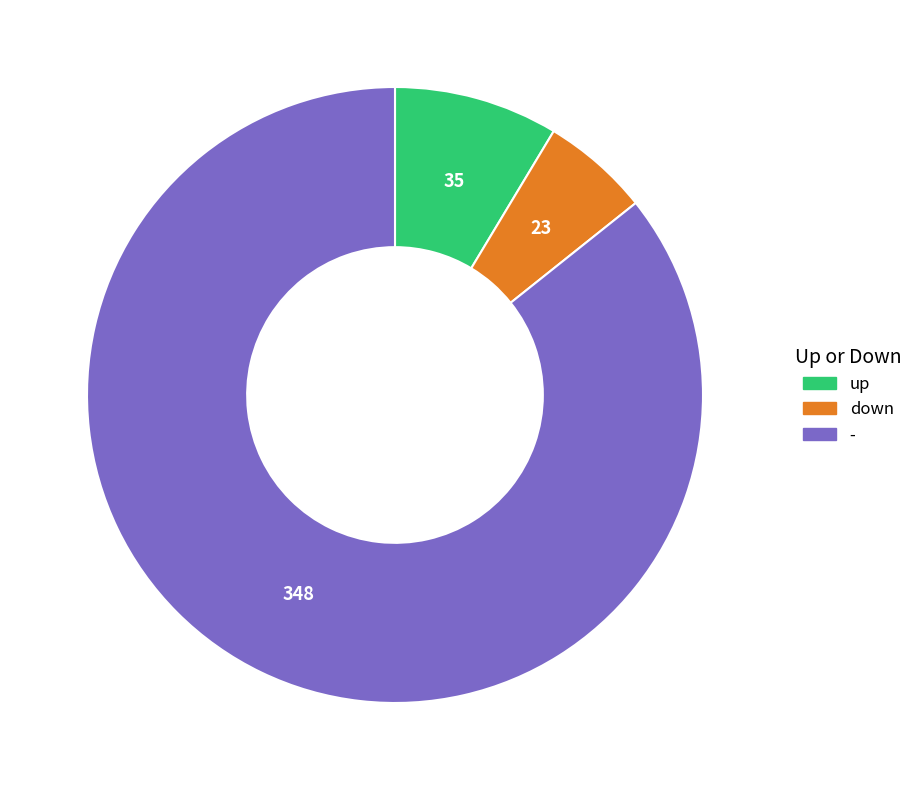

Approximately how many times larger is the value at down compared to up?

0.7